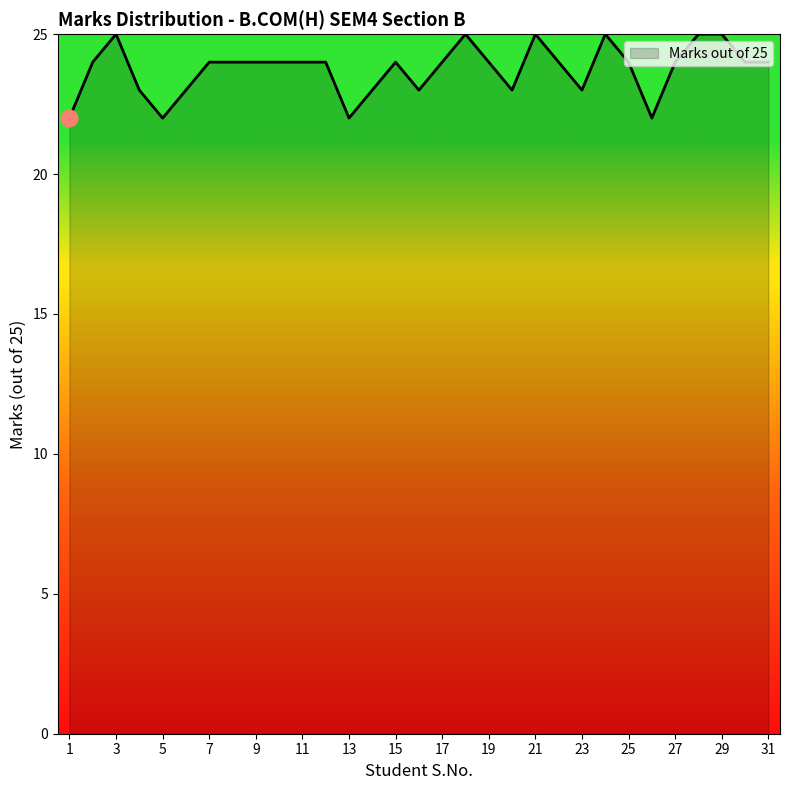

What is the difference between the maximum and minimum values?

3